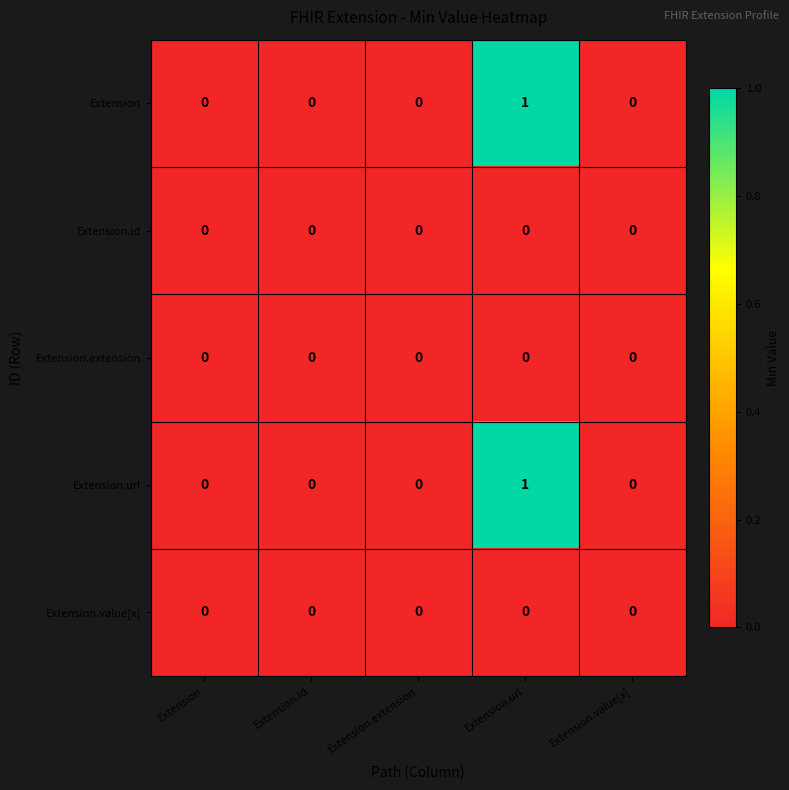

At which category is the sum across all series the highest?

Extension.url